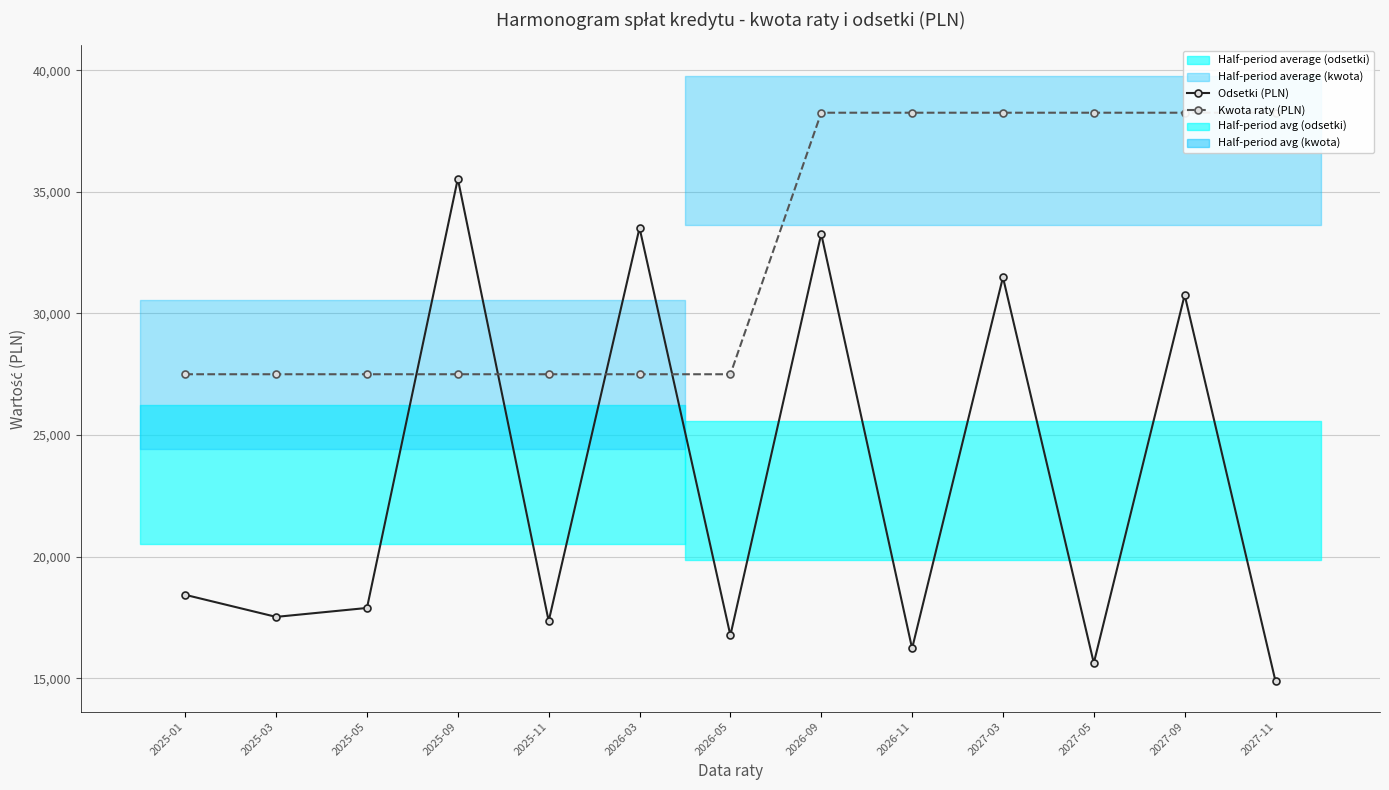

Count the Kwota raty (PLN) values in the range 27500 to 38250.

13